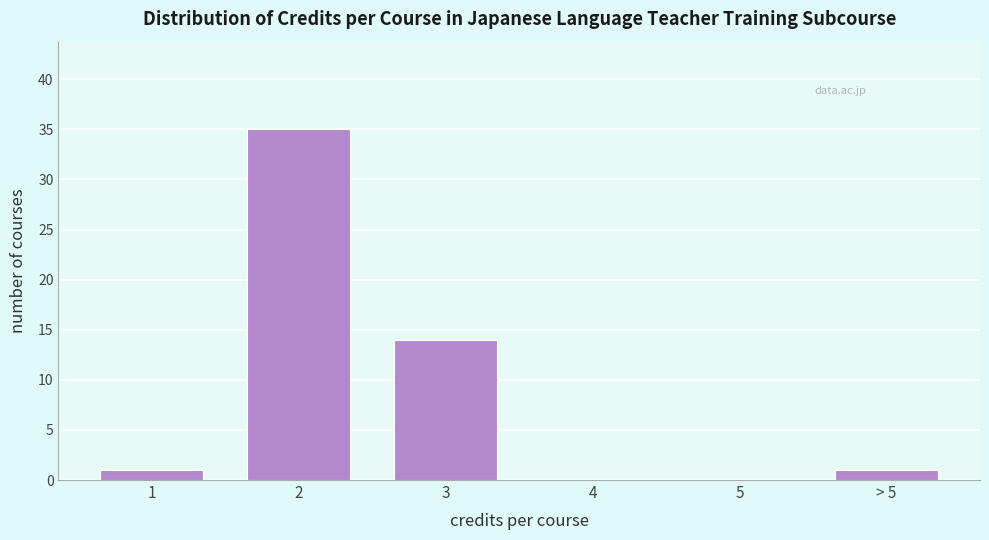

Reading left to right, extract all data points from this chart.

1=1	2=35	3=14	4=0	5=0	> 5=1